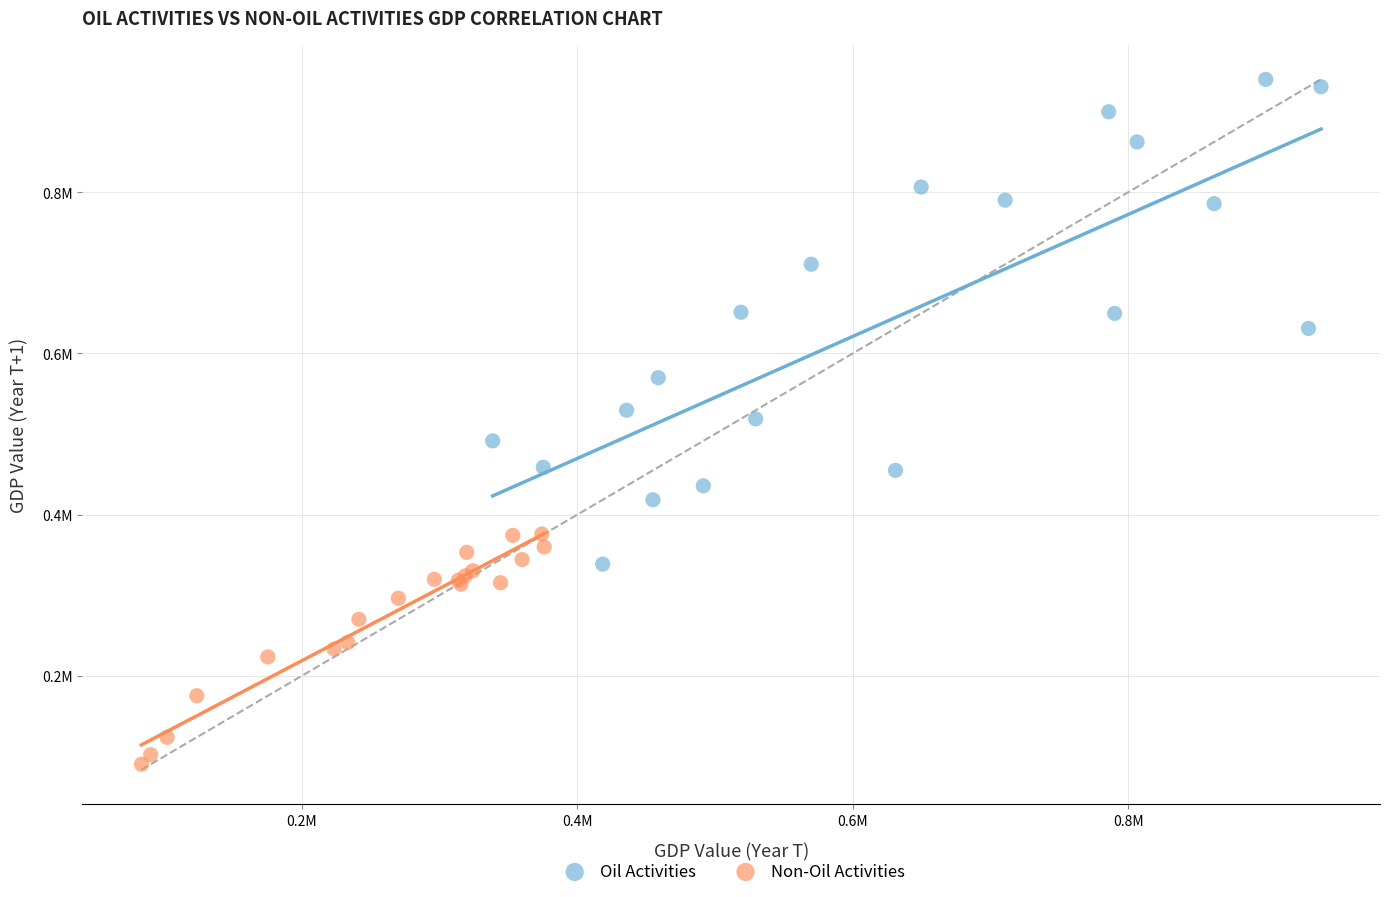

Which series has the largest Y range (max minus min)?

Oil Activities